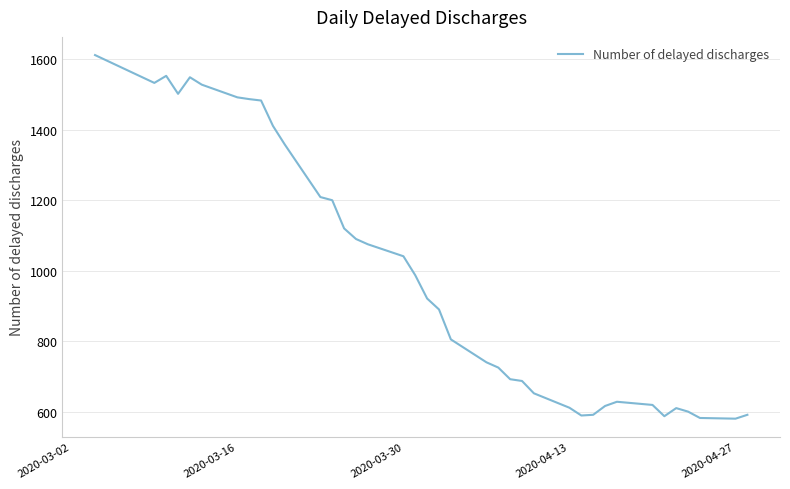

What is the difference between the maximum and minimum values?

1032